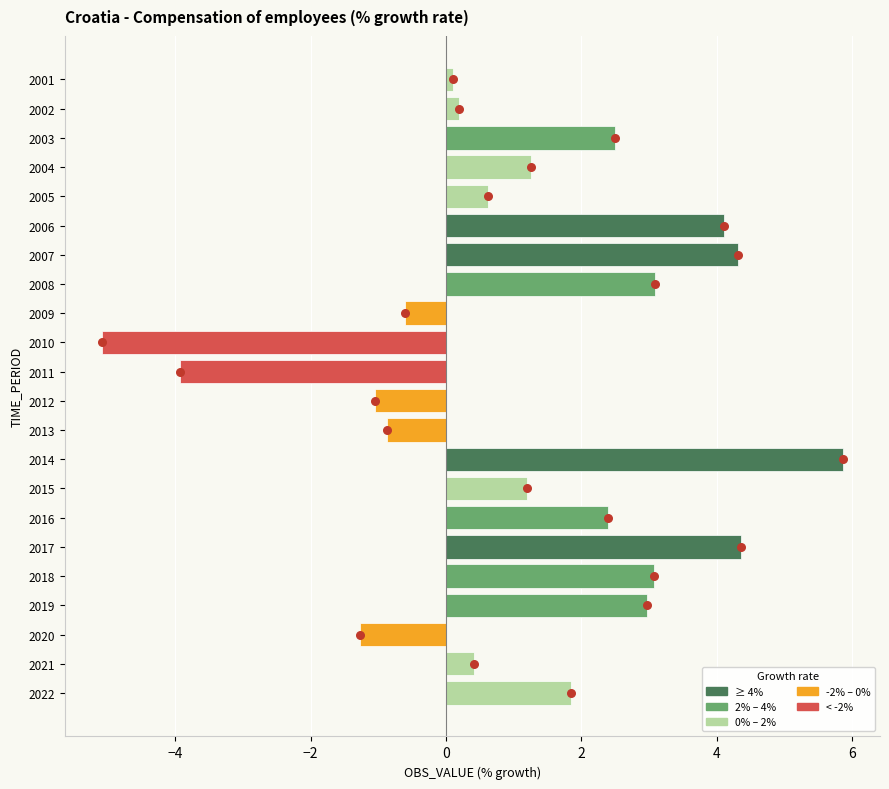

Which has a higher value, 2011 or 2006?

2006